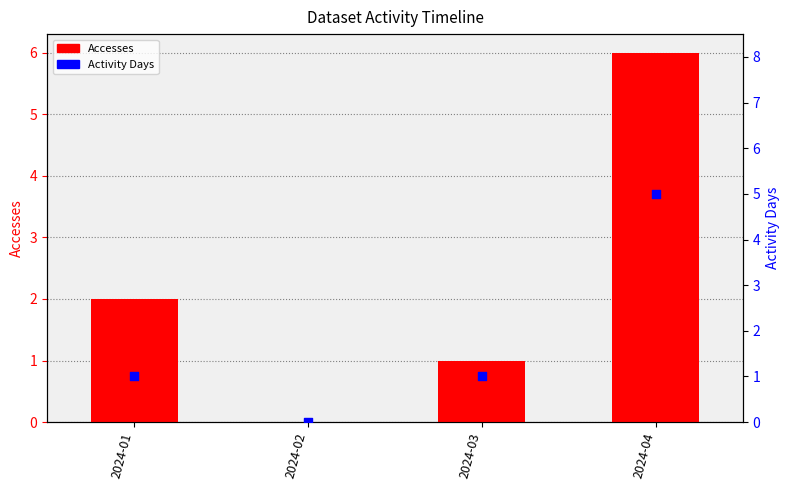

Which series has the widest spread of Y values?

Accesses